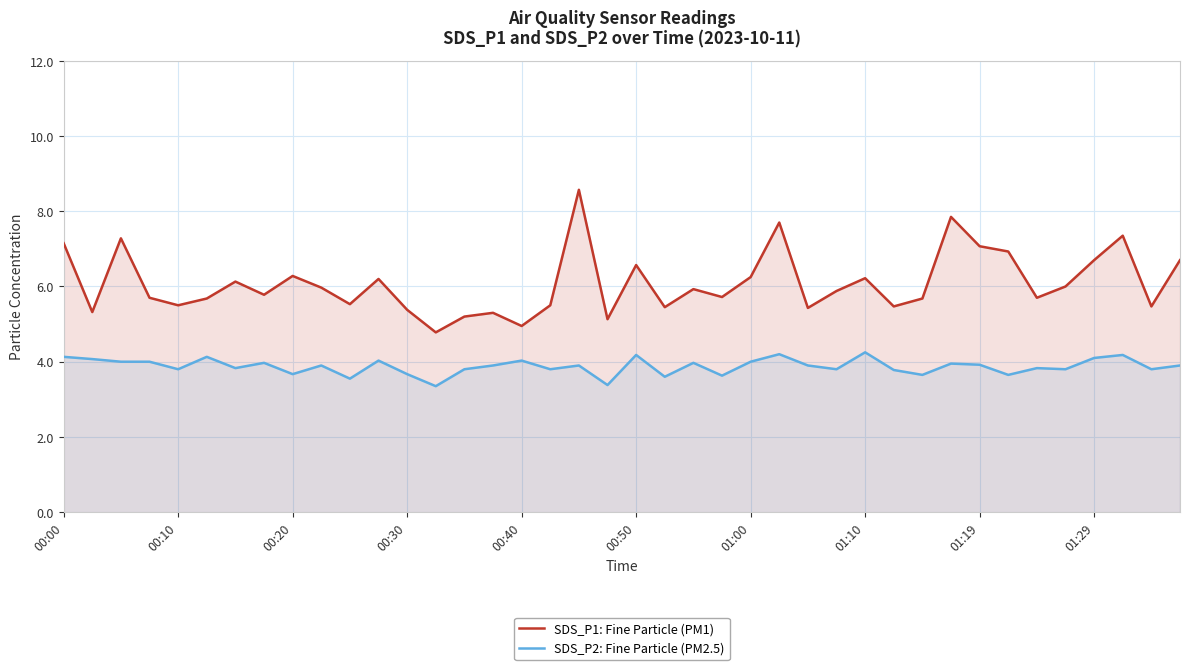

Which series has the largest range (max minus min)?

SDS_P1: Fine Particle (PM1)